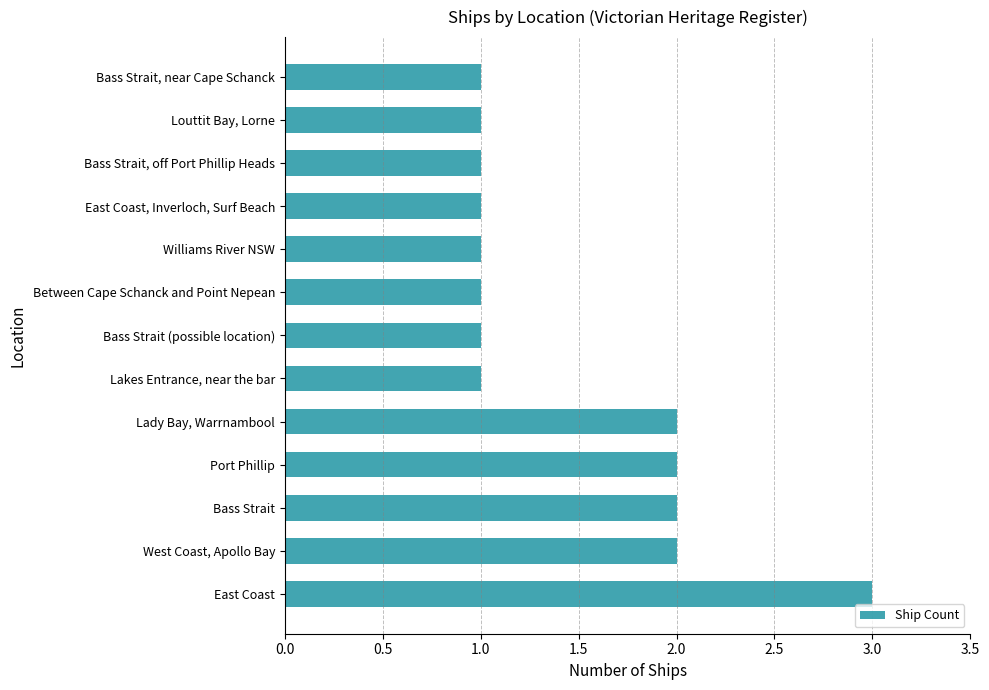

What is the sum of the values at Port Phillip and Bass Strait, near Cape Schanck?

3